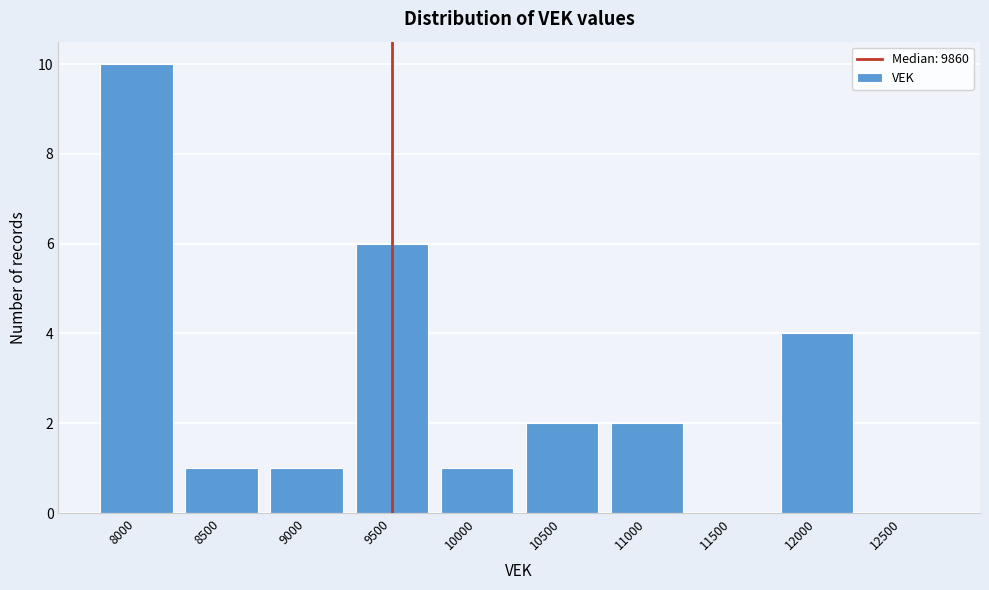

Reading right to left, extract all data points from this chart.

12500=0	12000=4	11500=0	11000=2	10500=2	10000=1	9500=6	9000=1	8500=1	8000=10